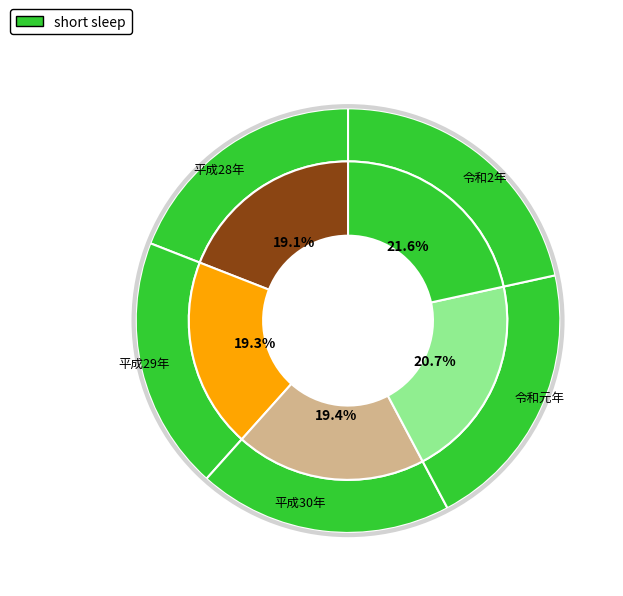

Is it true that 平成28年 is 11% of the pie?

False